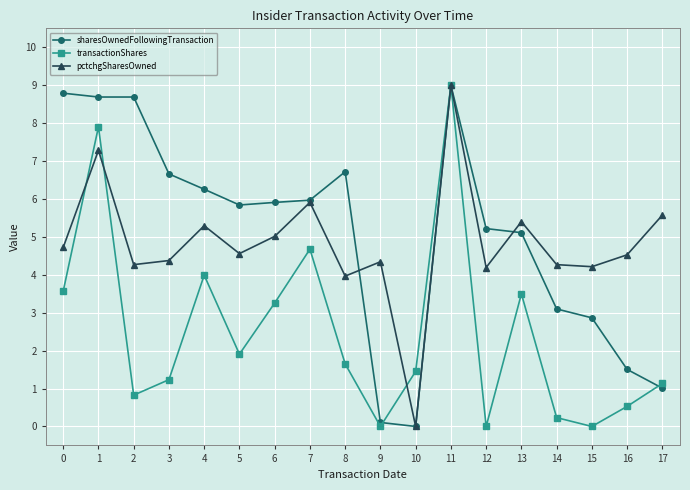

At which label is transactionShares closest to 4?

4